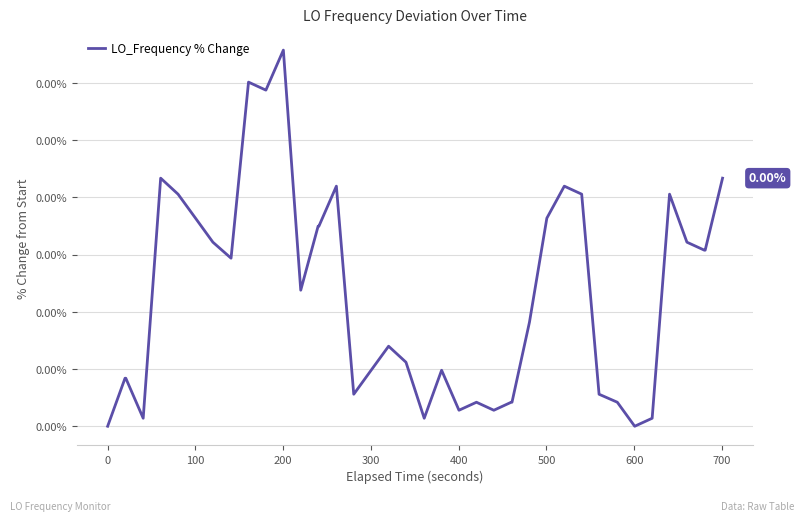

Is this an area chart (filled region under the line)?

No